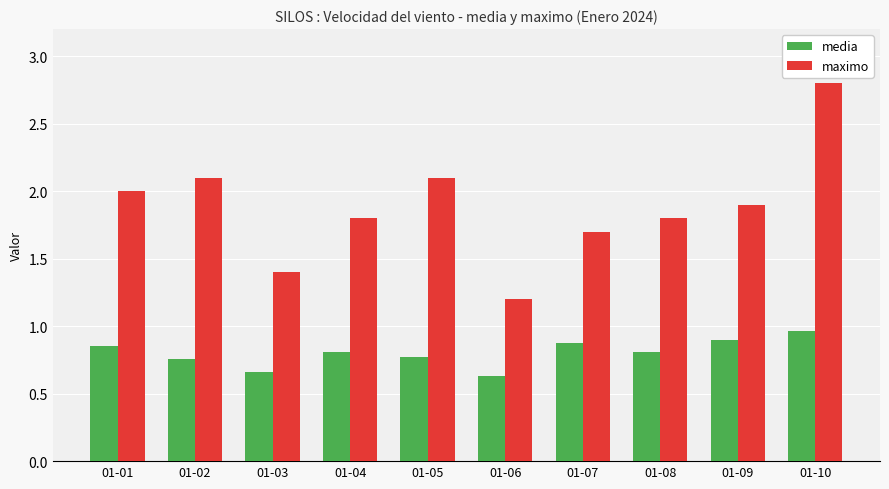

Which series changed the most between 01-02 and 01-04?

maximo